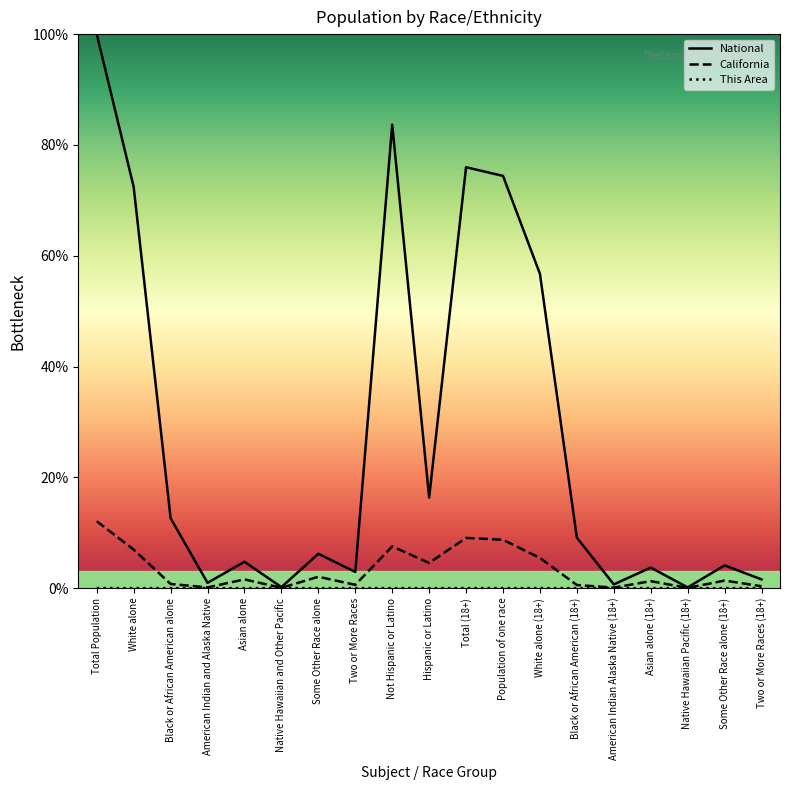

How many interior local valleys does the California series have?

6